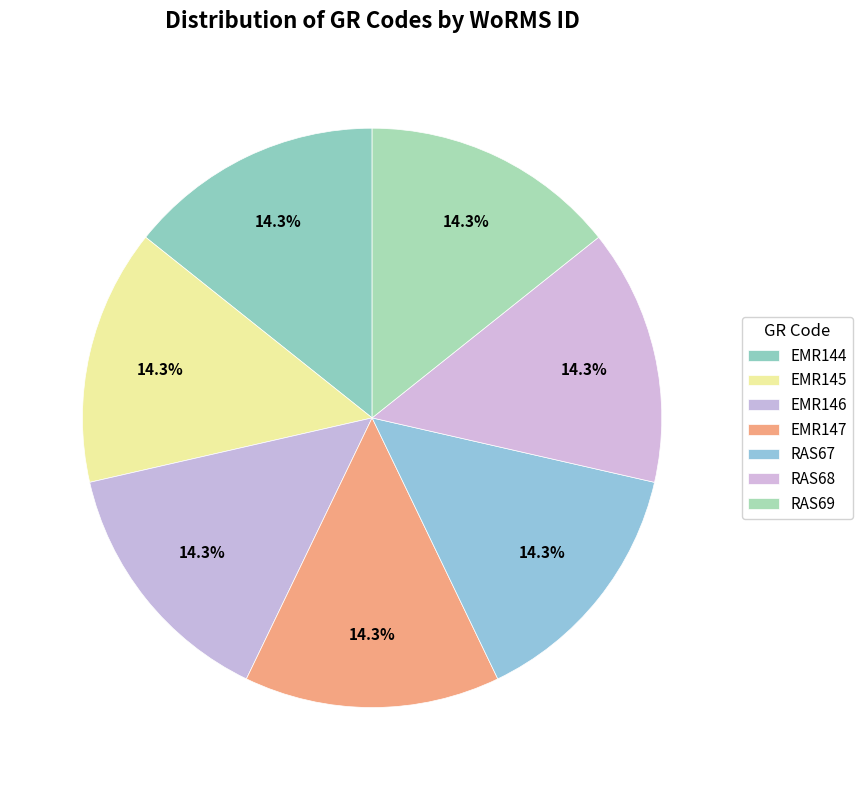

How many segments does this pie chart have?

7